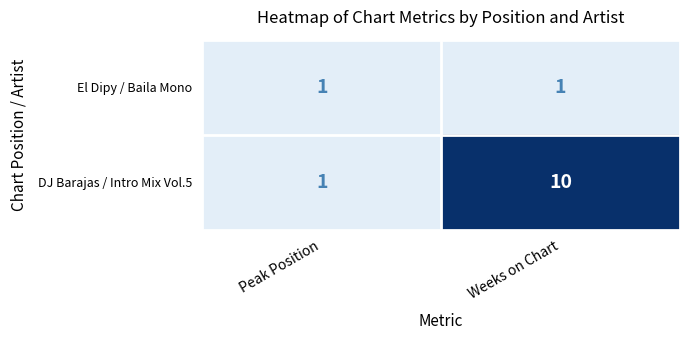

Reading left to right, transcribe all the data shown in this chart.

El Dipy / Baila Mono: 1	1
DJ Barajas / Intro Mix Vol.5: 1	10